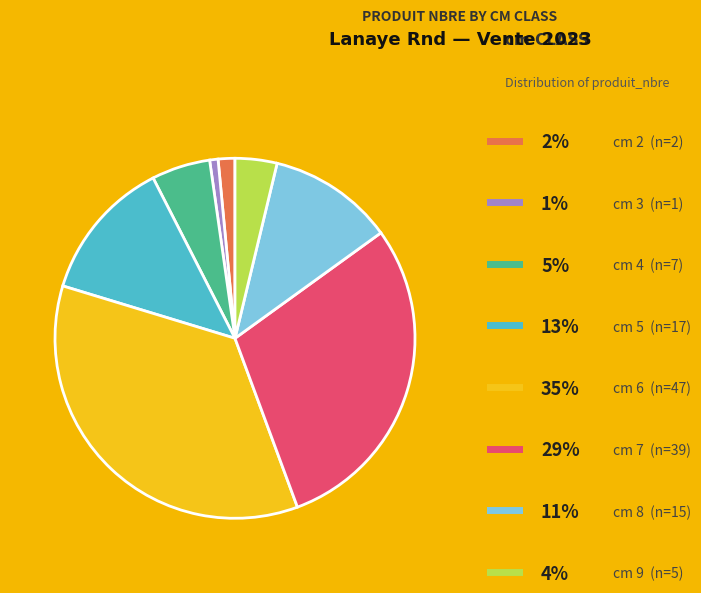

Is there any slice that represents more than half of the pie?

No